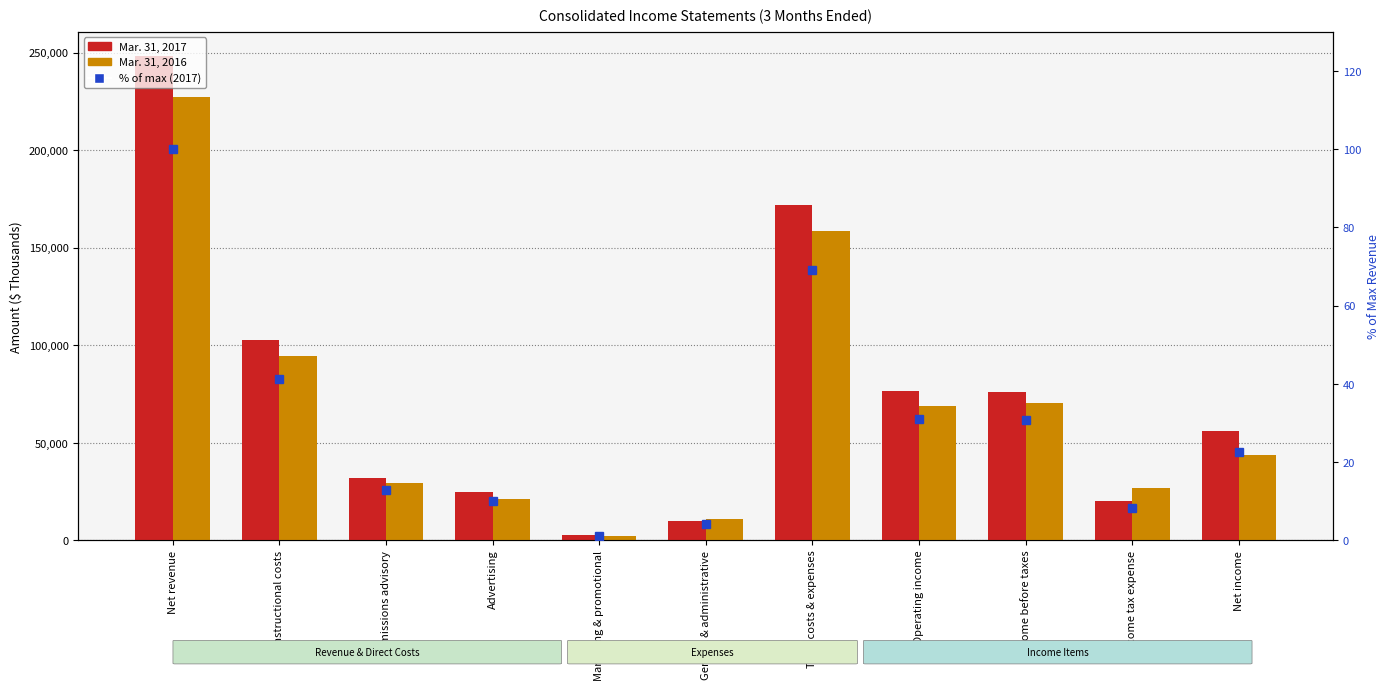

What is the label of the 8th bar from the right?

Advertising